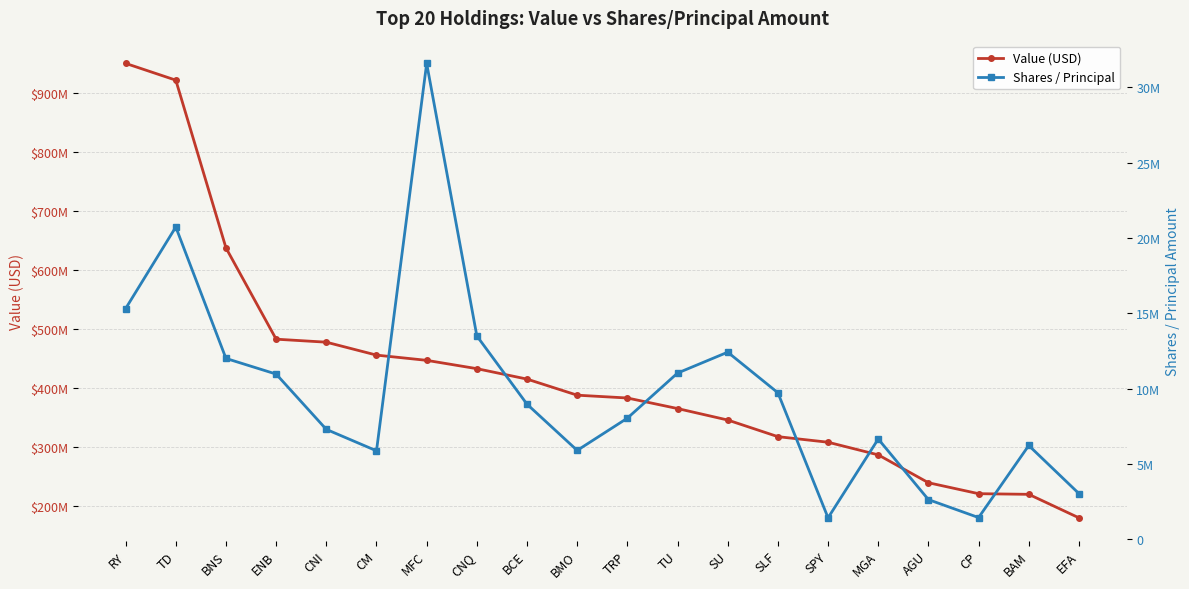

What is the difference between the maximum and minimum values in the Shares / Principal series?

30168484